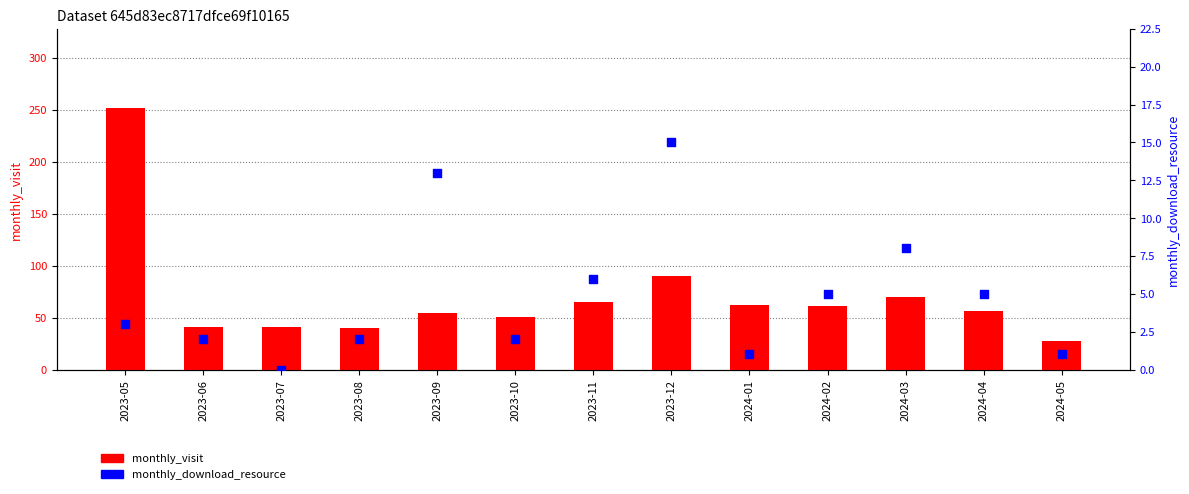

What is the total value across all series at 2023-09?

67